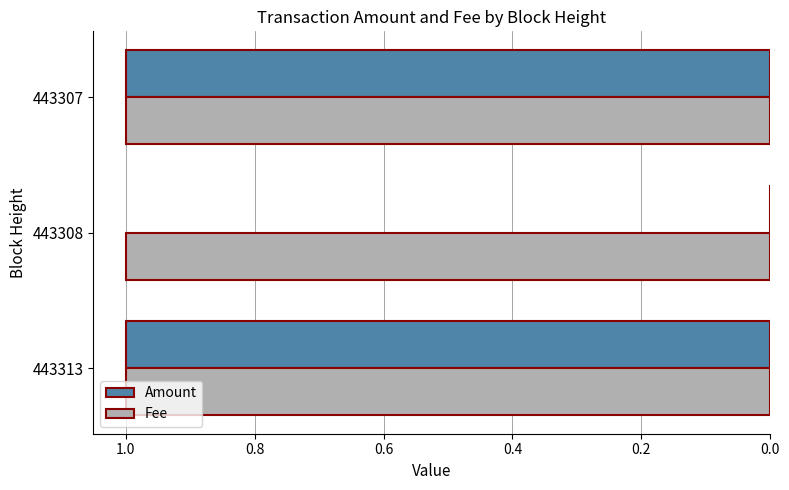

Which series changed the most between 443308 and 443307?

Amount